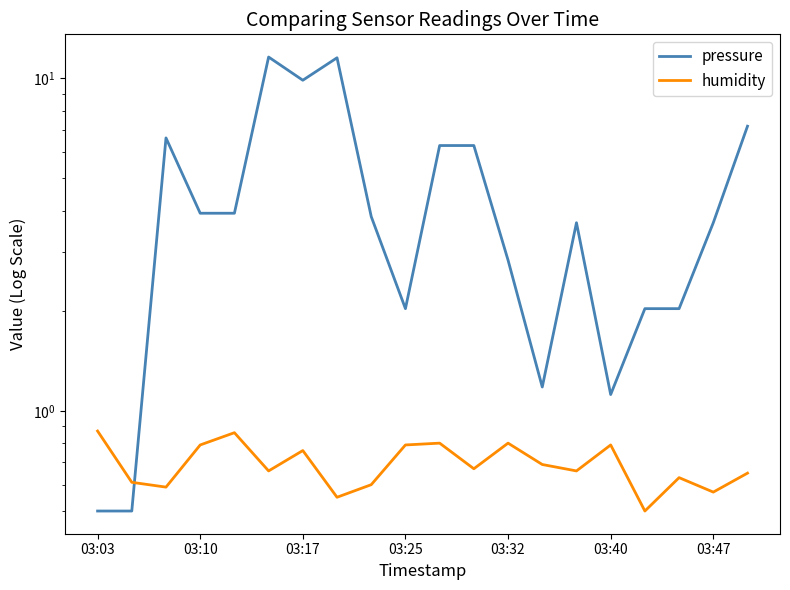

Rank the series by their maximum value, from lowest to highest.

humidity, pressure